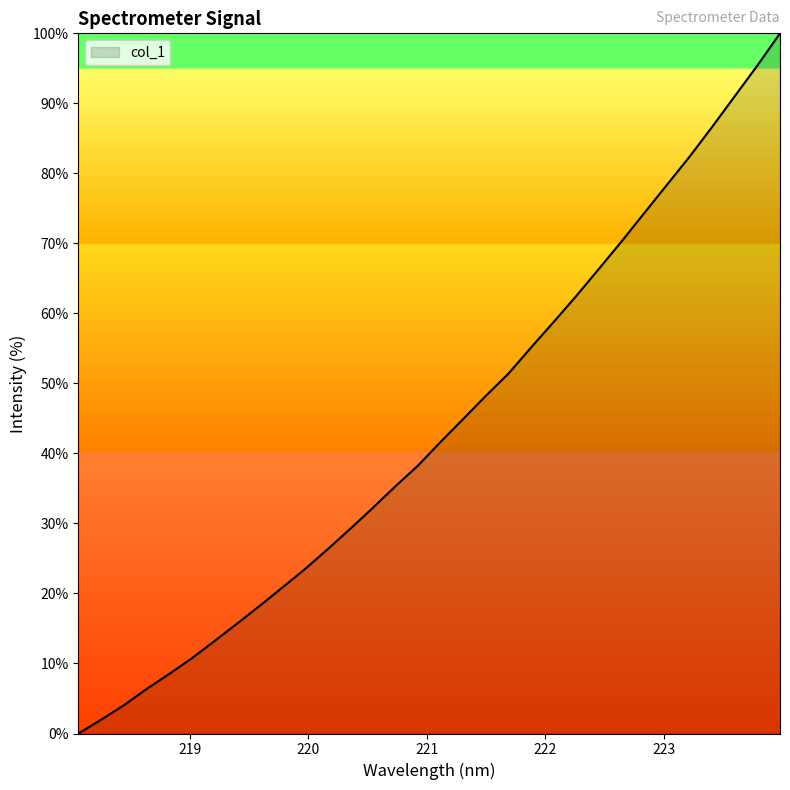

How many values exceed 41?

16